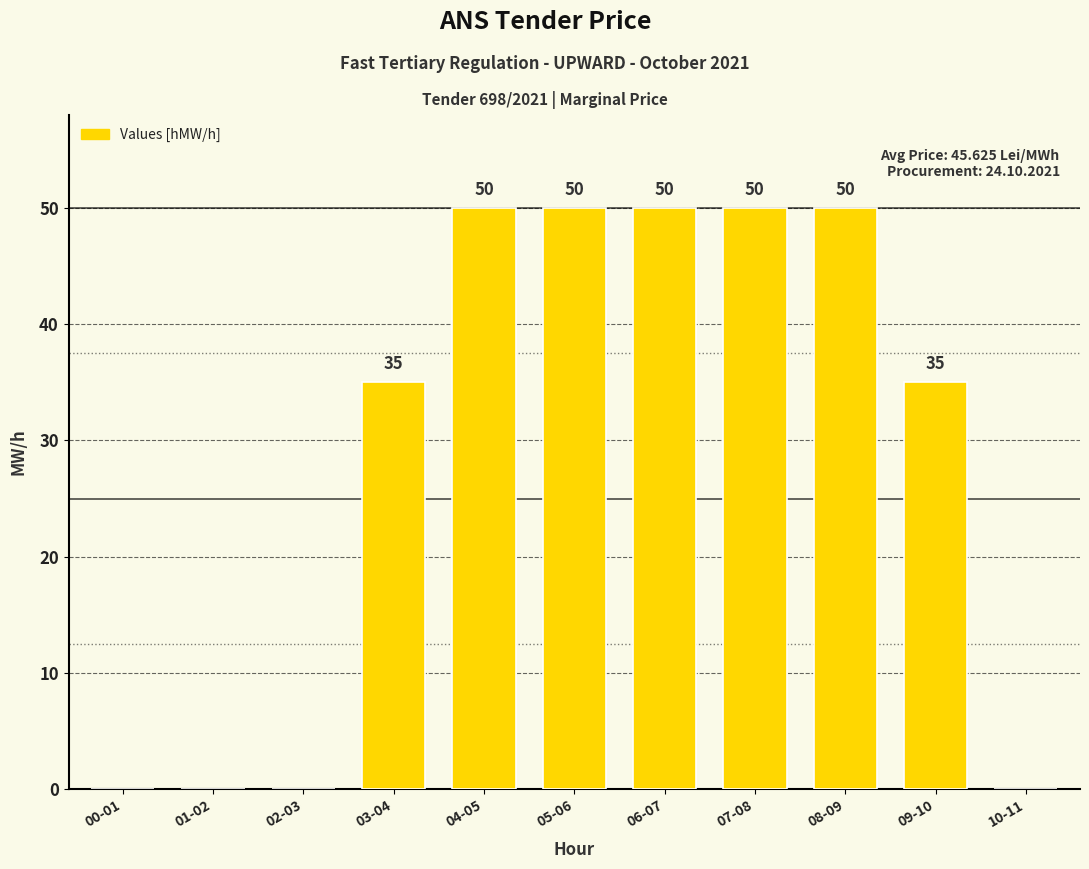

The value at 06-07 is 50. True or false?

True